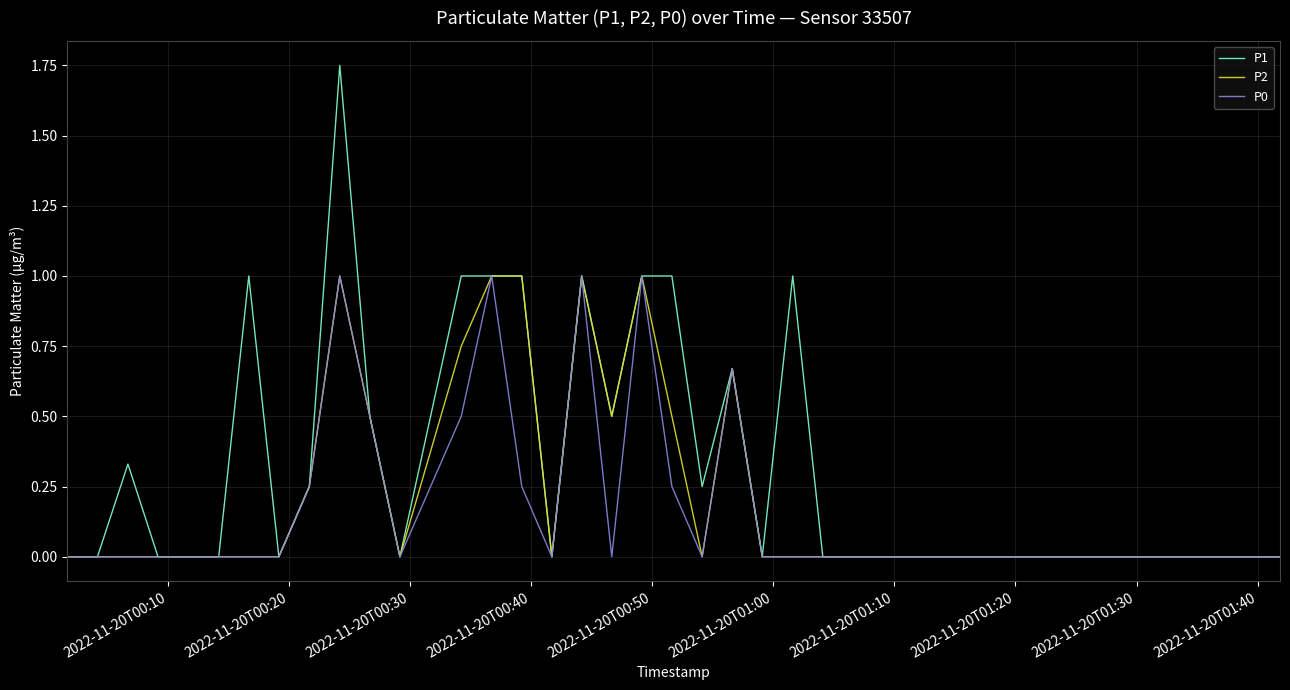

Which series has the largest total across all categories?

P1